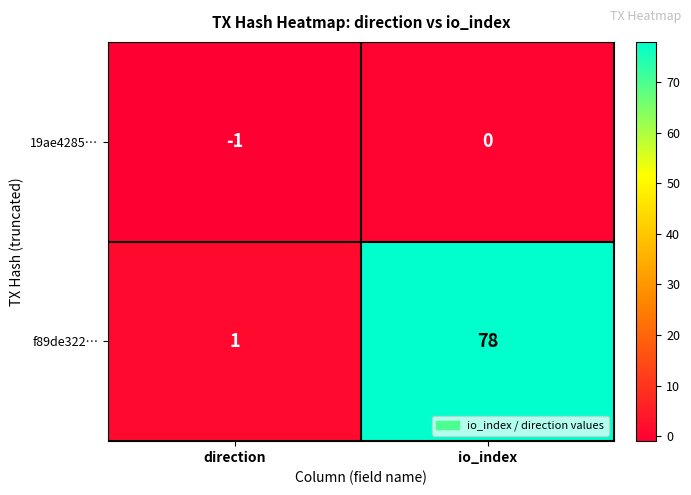

Which category has the highest value across all series?

io_index